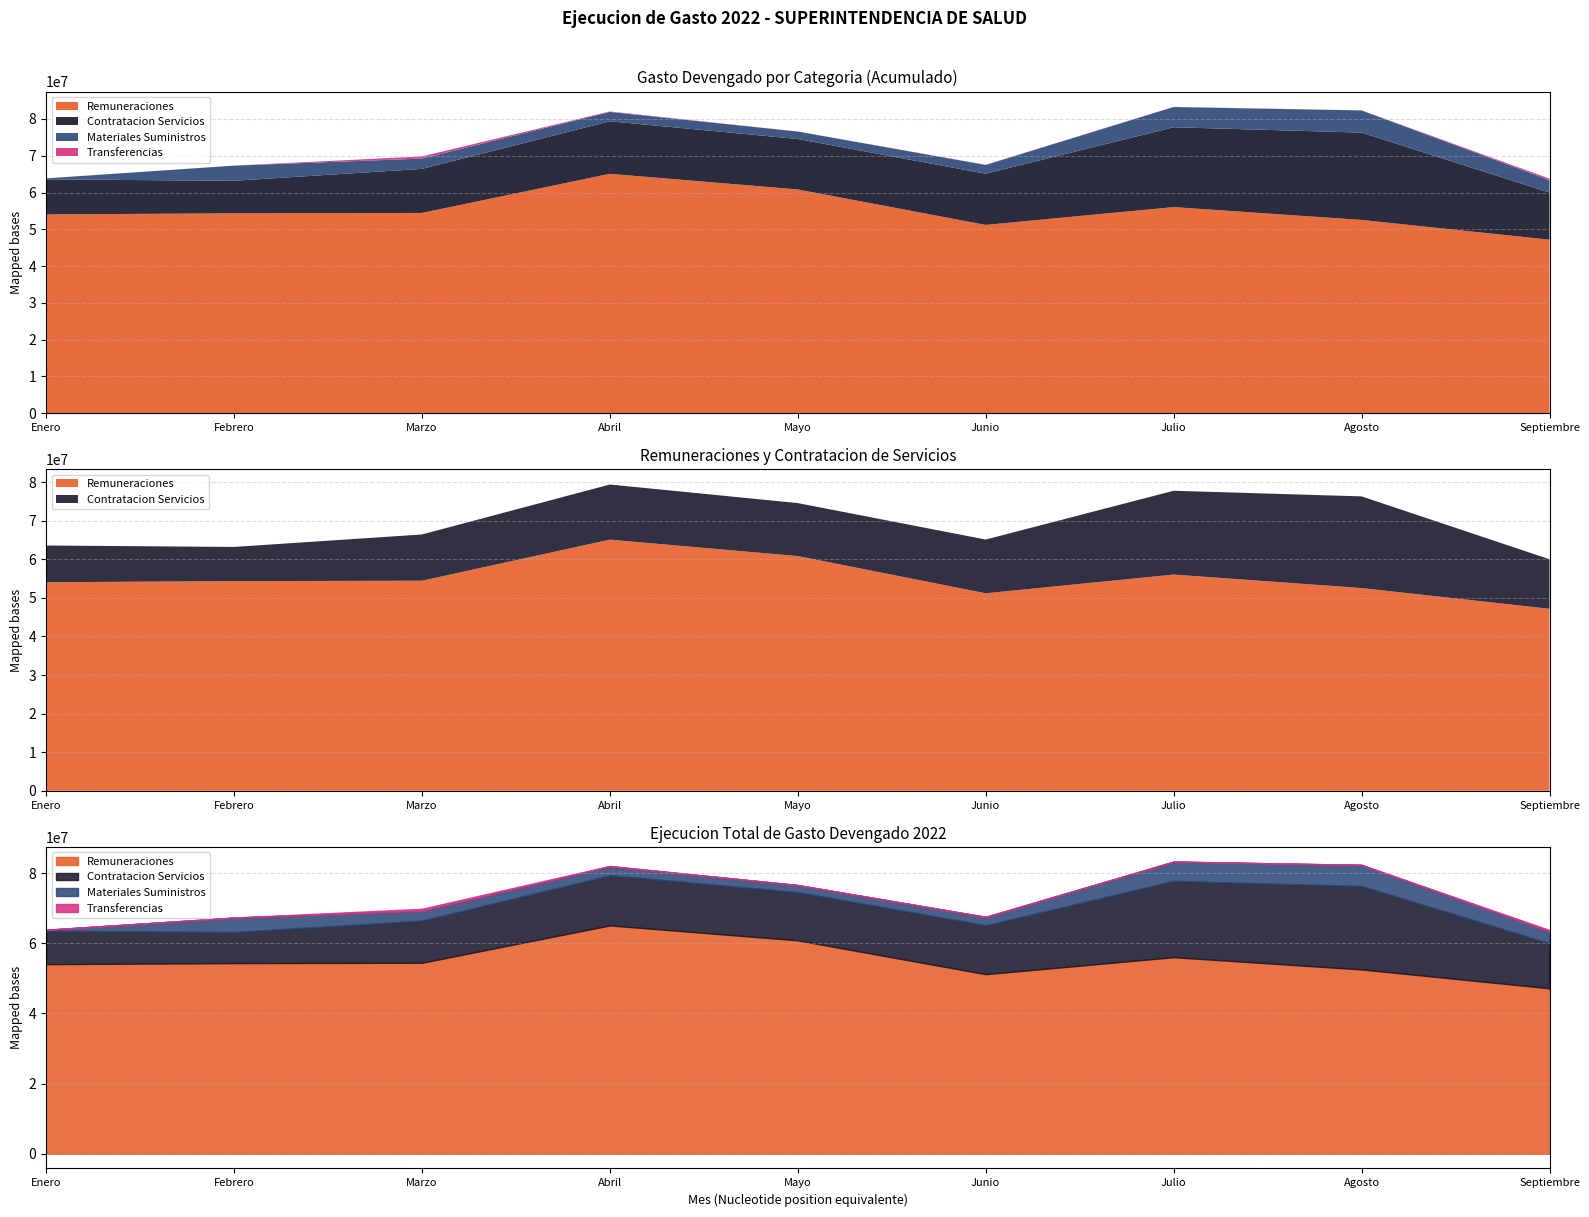

What is the smallest value displayed?

4150.0